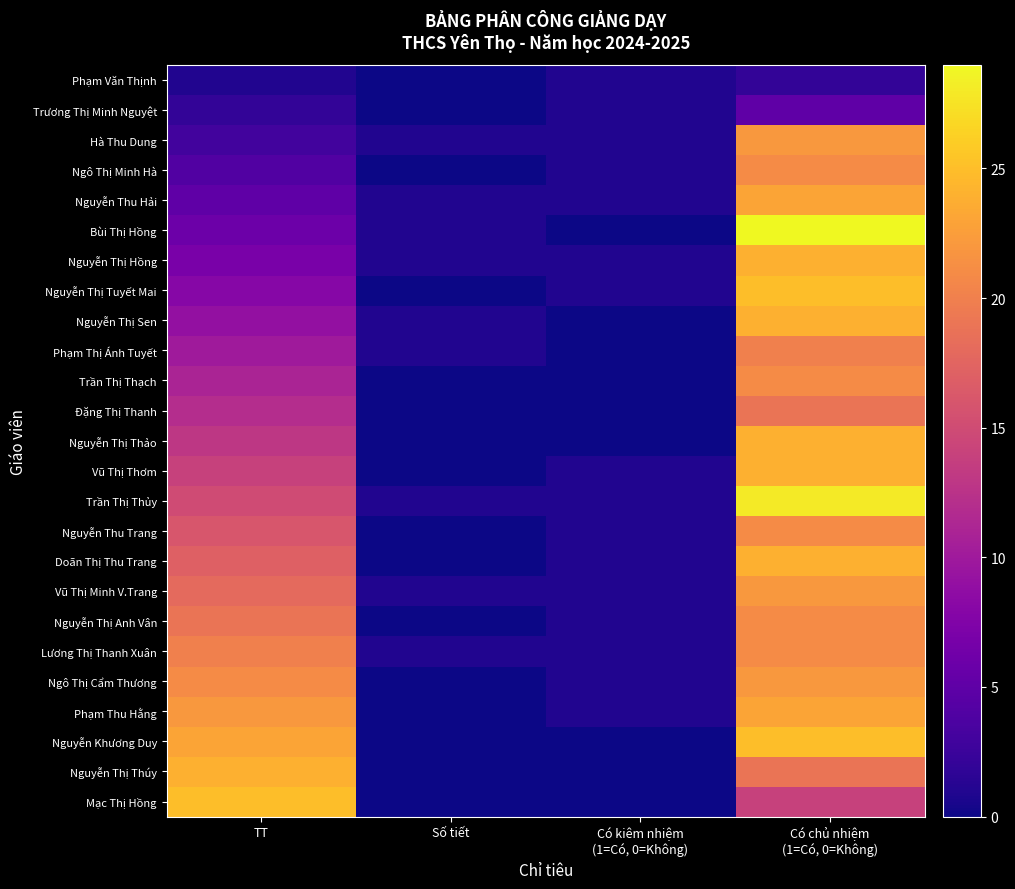

What is the greatest value displayed?

29